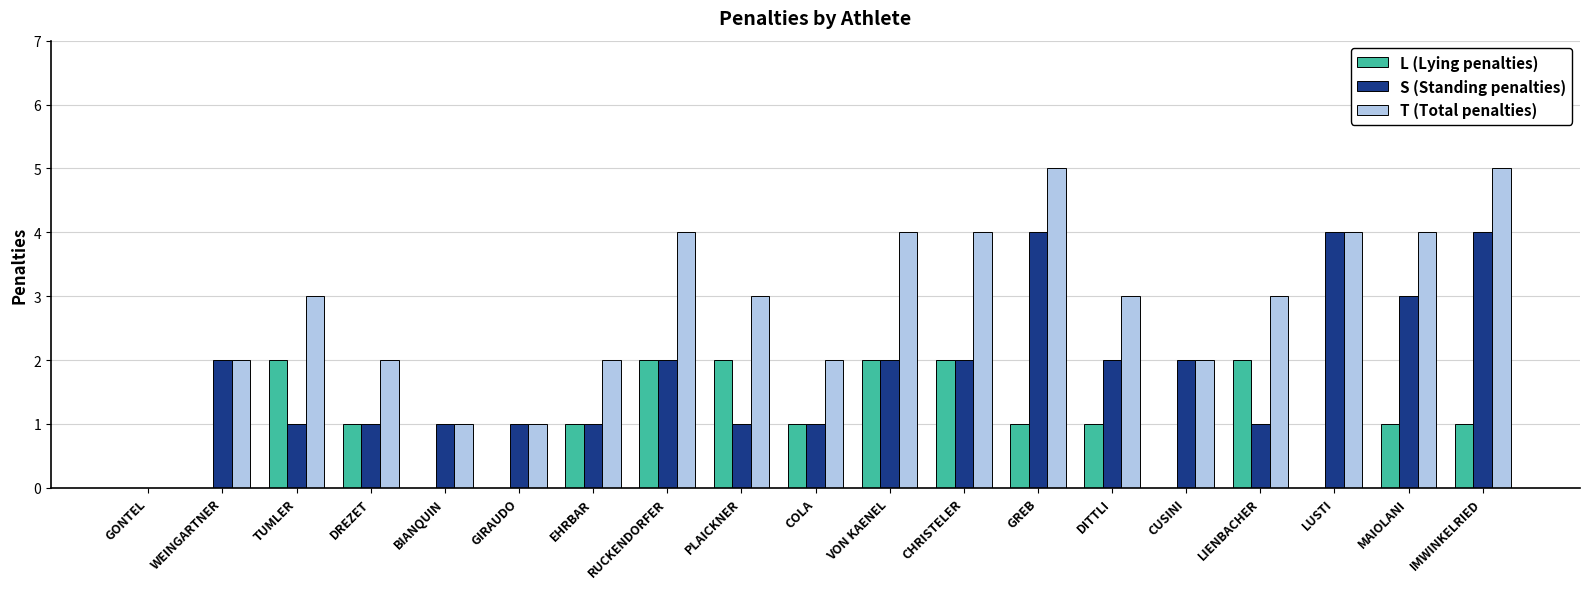

What is the sum of all T (Total penalties) values?

54